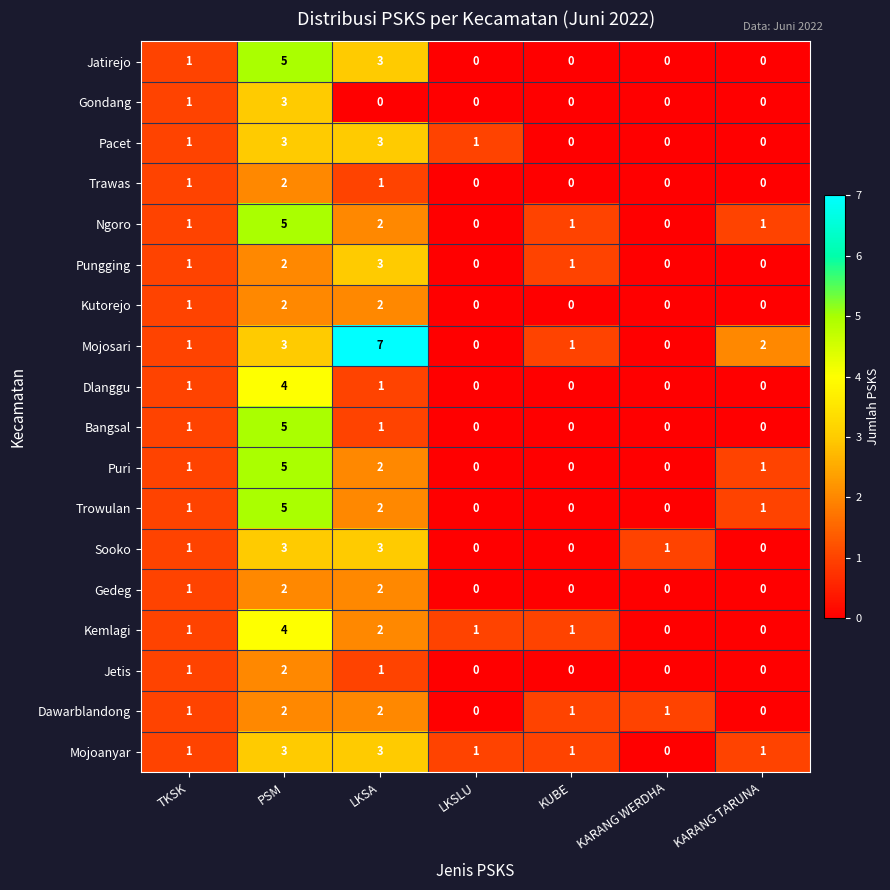

Is it true that Trawas equals 1 at TKSK?

True